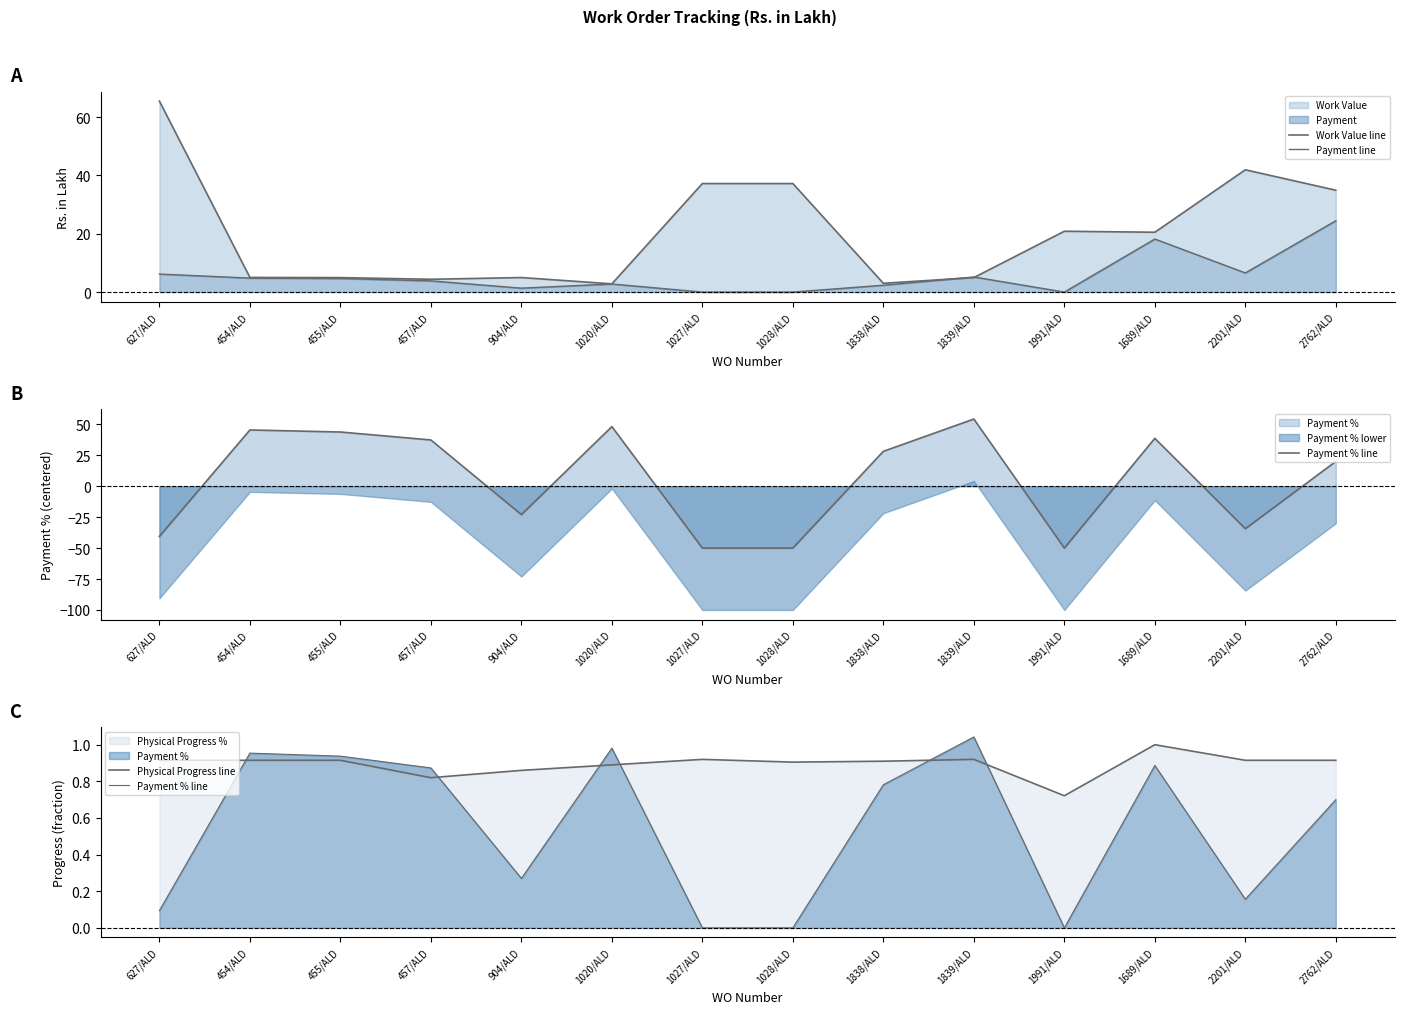

Which has a higher value, 1839/ALD or 1838/ALD?

1839/ALD